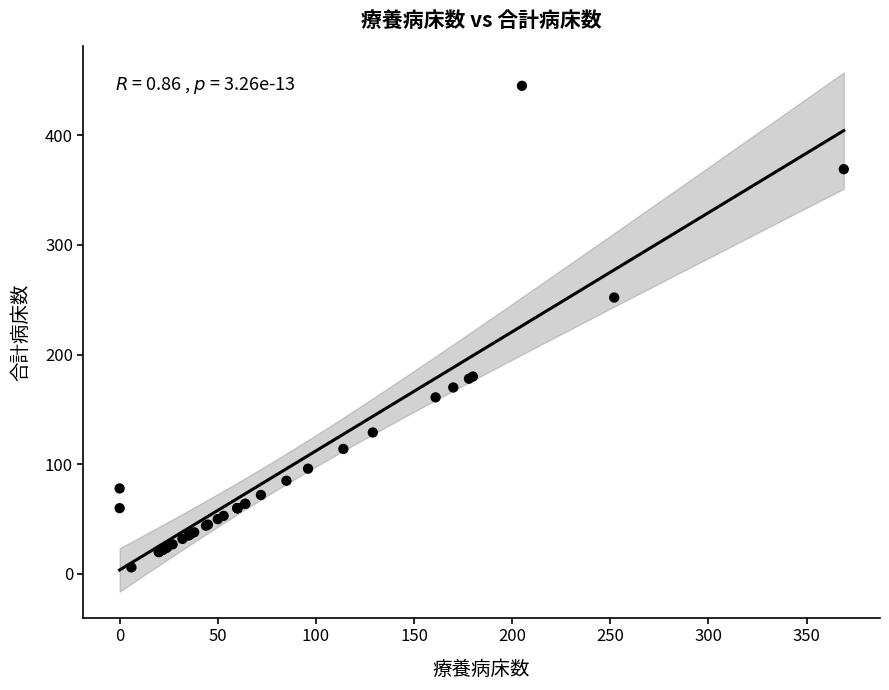

What Y value in the scatter plot is closest to 225?

252